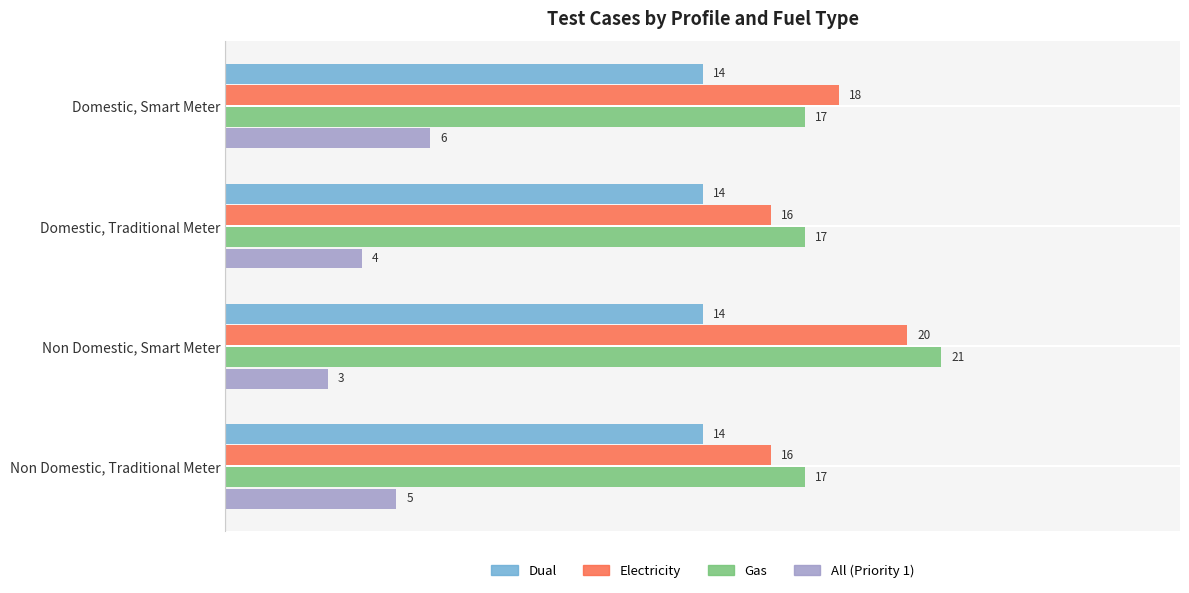

Between Domestic, Smart Meter and Non Domestic, Traditional Meter, which series saw the biggest shift?

Electricity